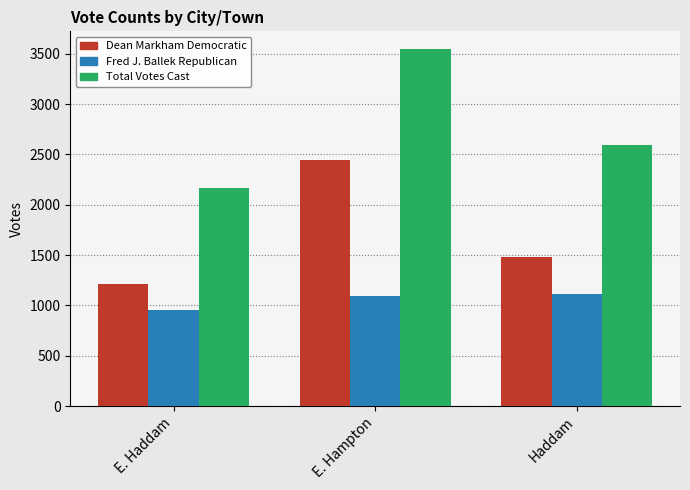

Is the value of Fred J. Ballek Republican at Haddam greater than the value of Dean Markham Democratic at Haddam?

No